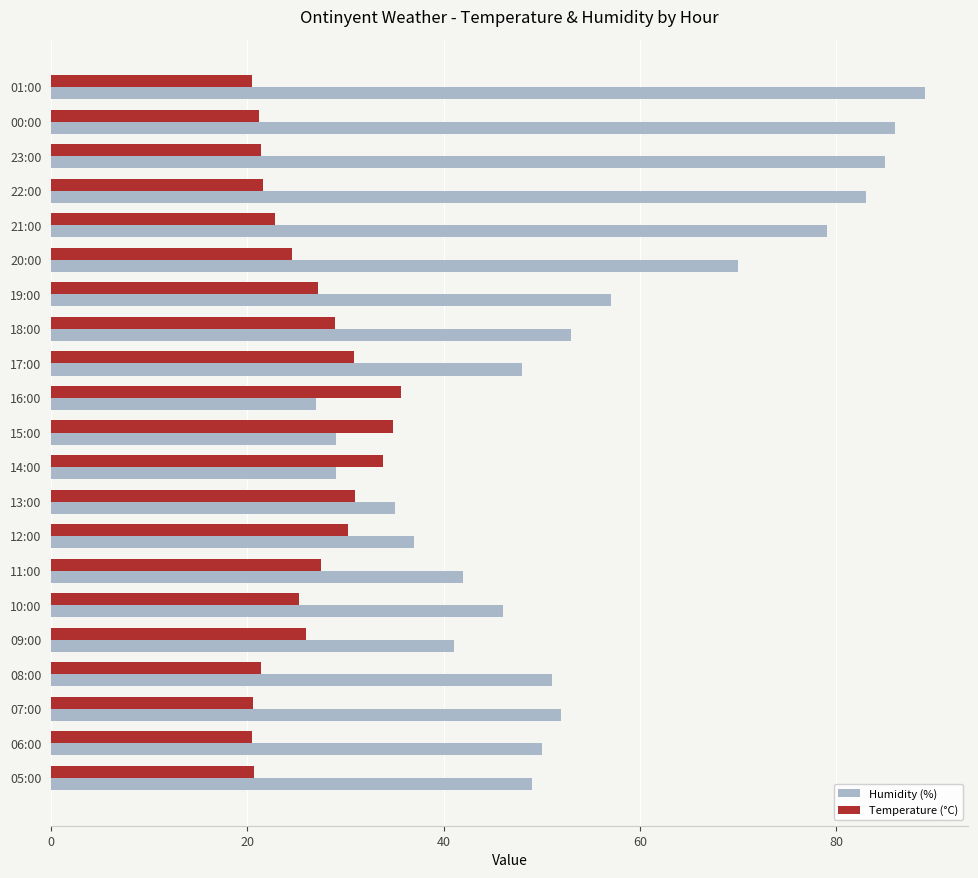

Which series has the largest range (max minus min)?

Humidity (%)